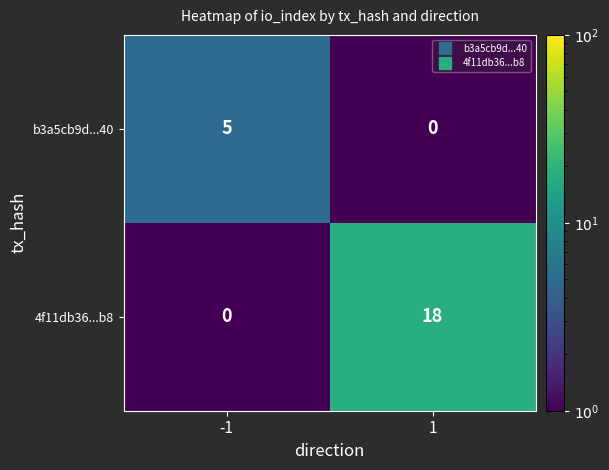

What is the approximate value of b3a5cb9d...40 at -1?

5